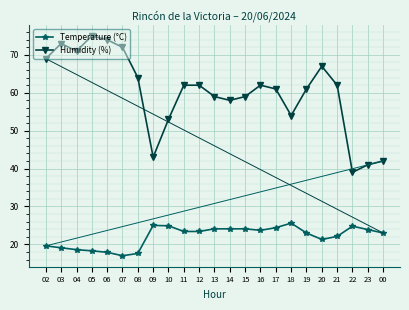

Which series has the widest spread of values?

Humidity (%)